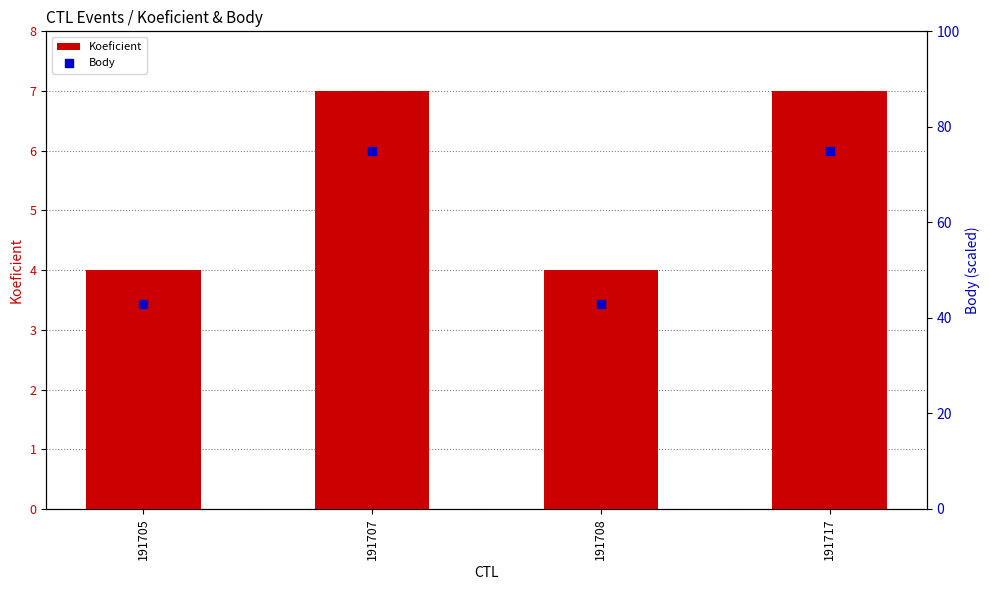

Which series contains the highest Y value?

Body